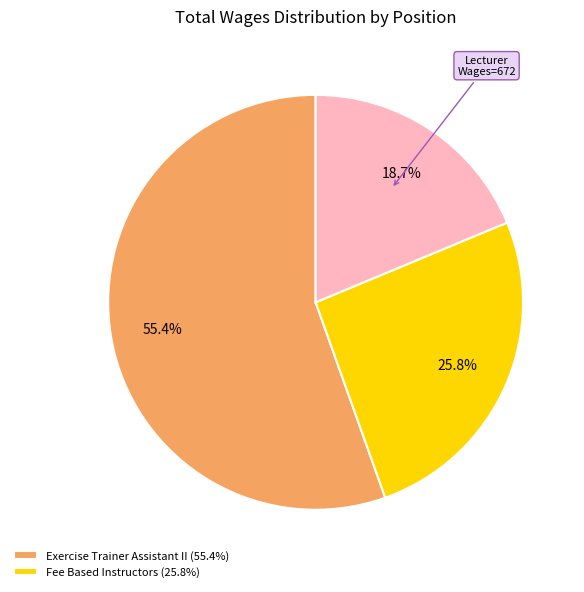

Does any single category account for the majority?

Yes